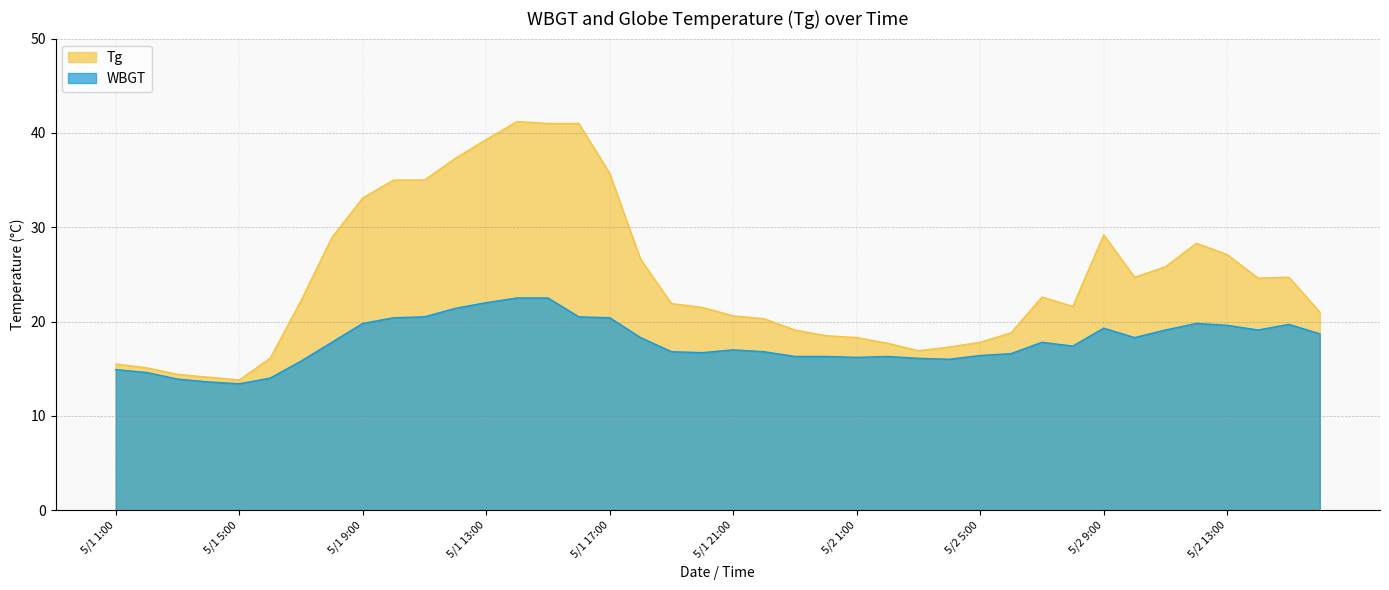

What is the total value across all series at 5/1 19:00?

38.7